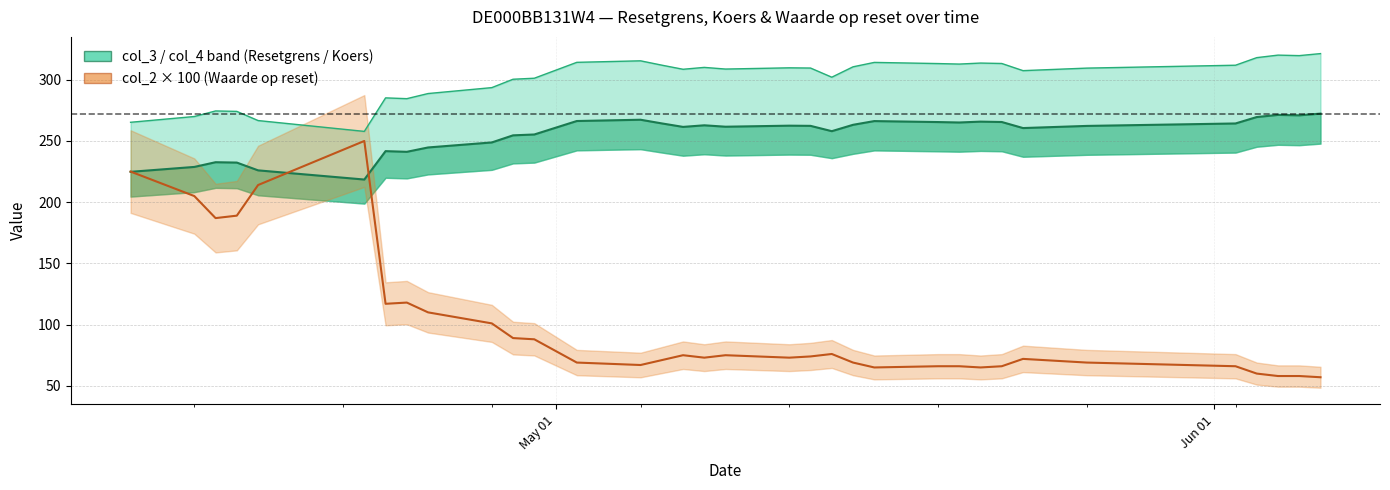

What is the lowest value of the col_4 (Koers onderliggende) series?

218.5